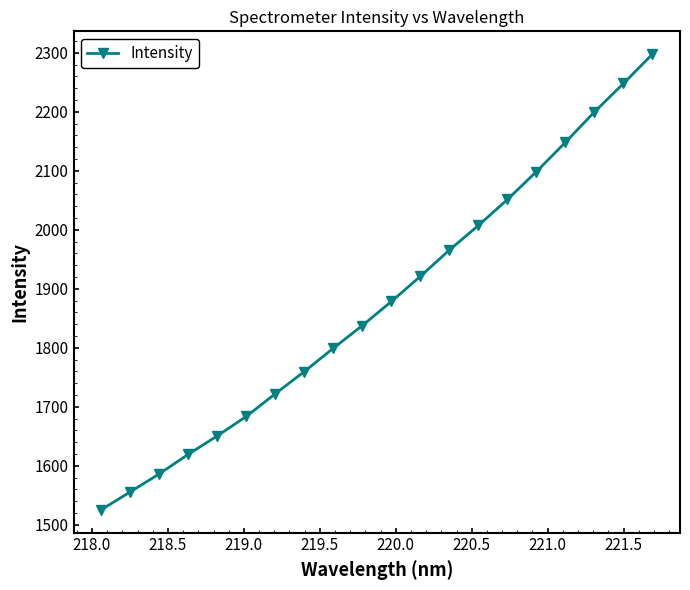

Reading left to right, transcribe all the data shown in this chart.

1525.5	1555.8	1586.4	1619.6	1650.8	1683.8	1722.3	1759.9	1799.4	1837.9	1878.7	1921.2	1965.8	2007.5	2051.4	2098.7	2148.4	2199.9	2248.0	2297.8